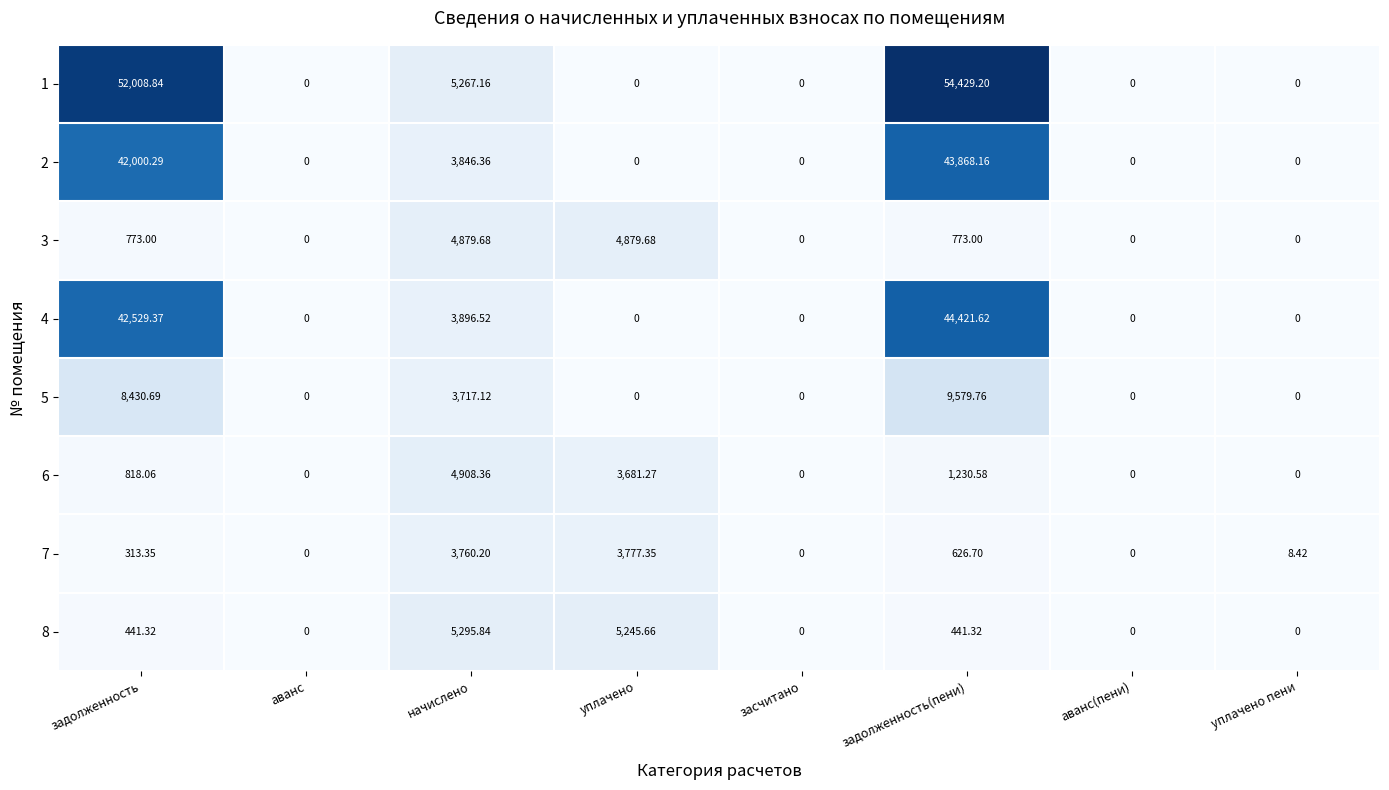

What is the difference between the highest and lowest values at задолженность?

51695.5